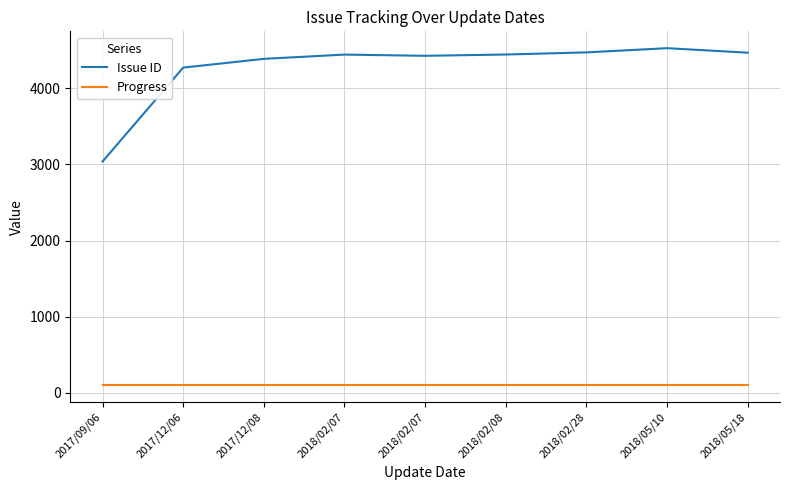

What are all the series names shown in the legend?

Issue ID, Progress